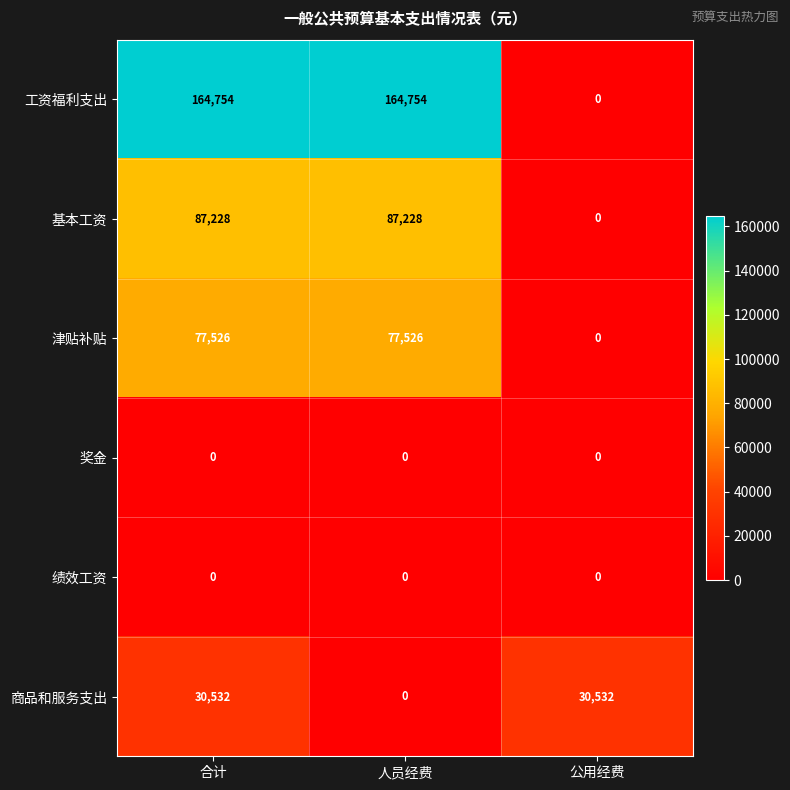

Which series changed the most between 人员经费 and 公用经费?

工资福利支出